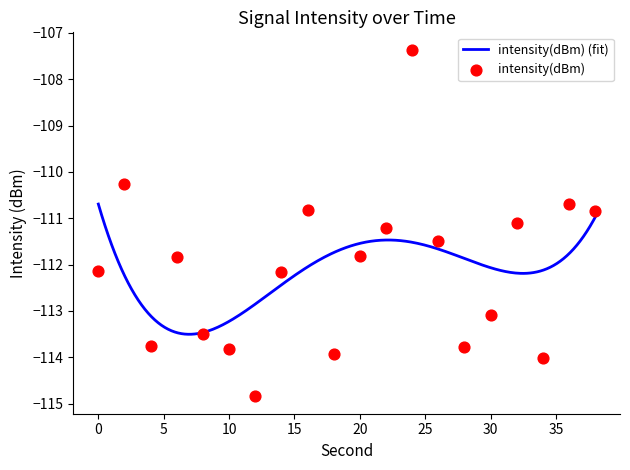

What is the change in value from 26 to 32?

+0.4